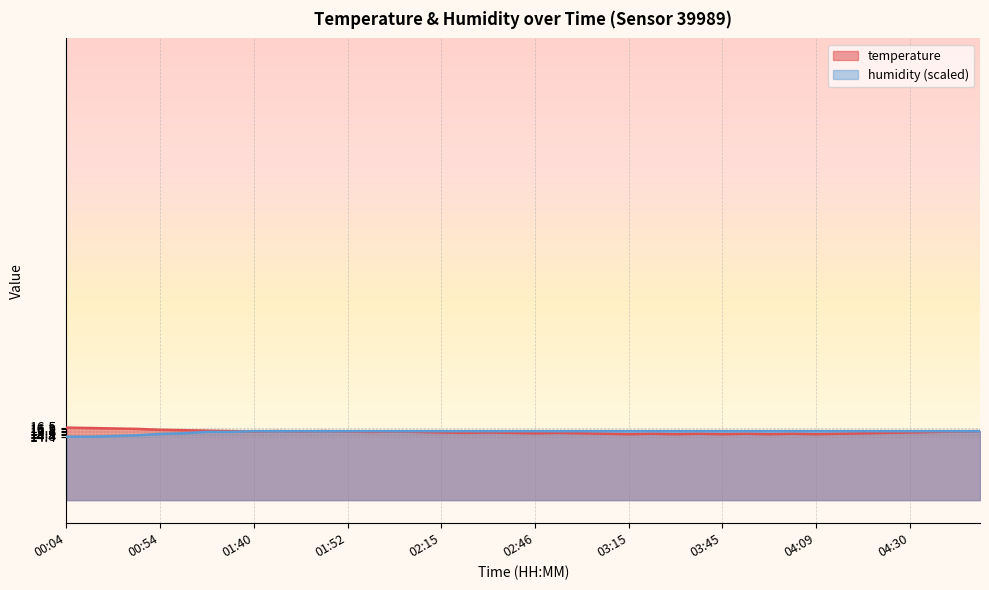

Which has a higher value, 02:01 or 00:54?

00:54